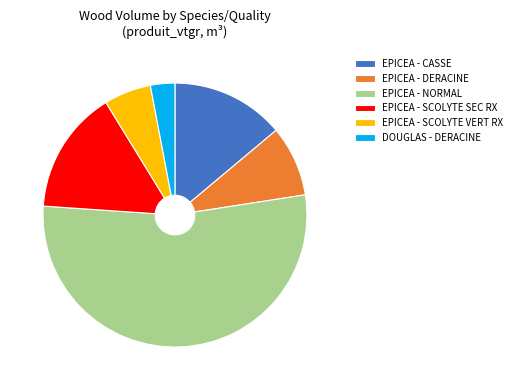

How many slices are in this pie chart?

6